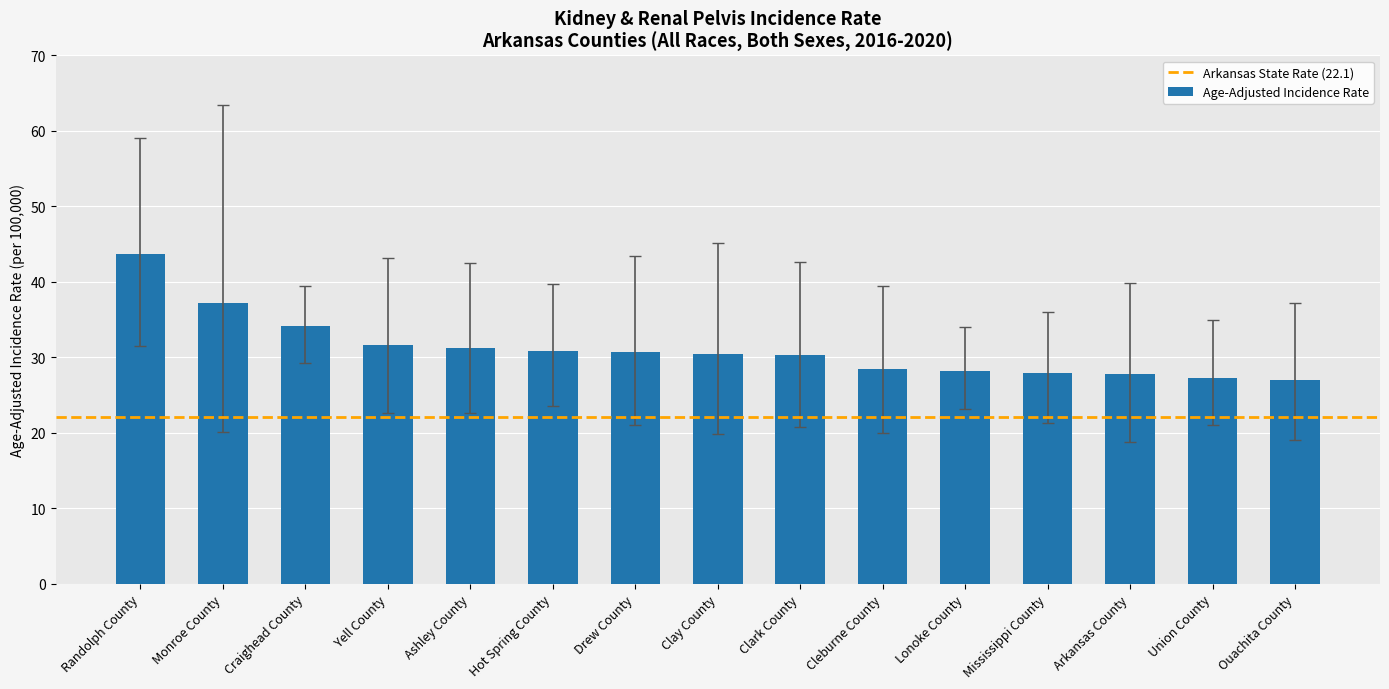

Which has a higher value, Monroe County or Cleburne County?

Monroe County